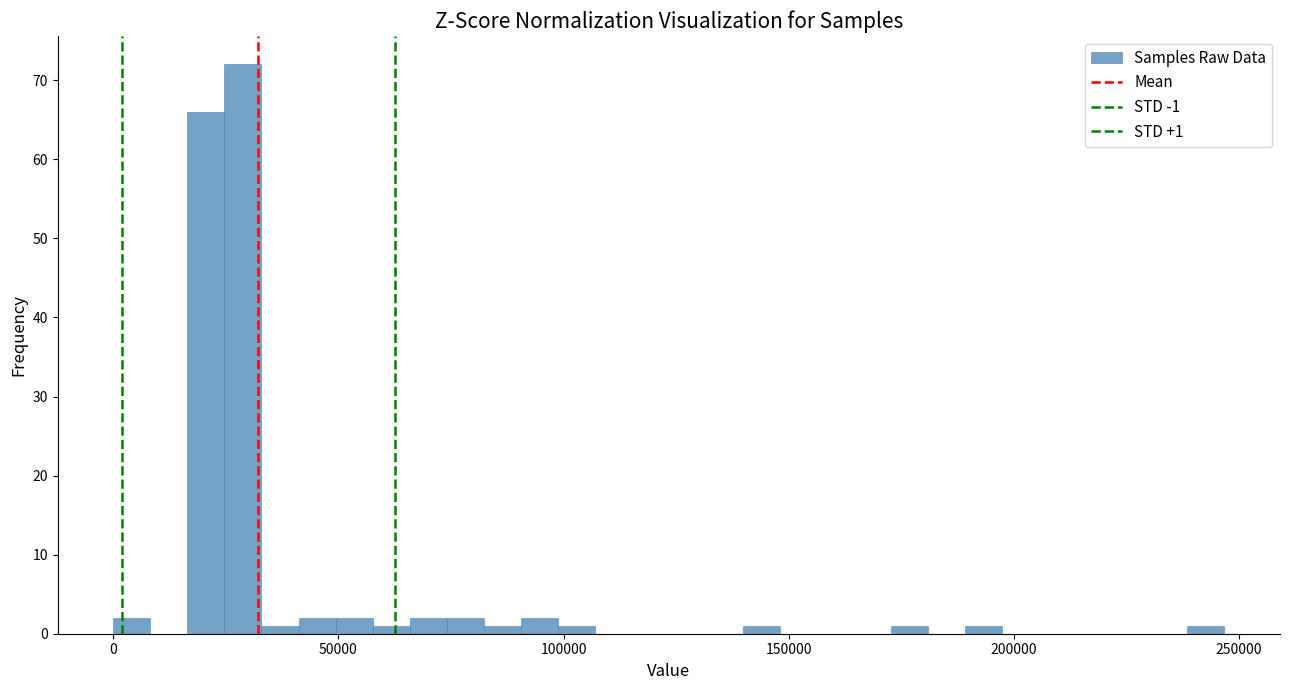

Around what value on the x-axis is the tallest bar? Give the approximate position of its centre, as read against the axis.

30000